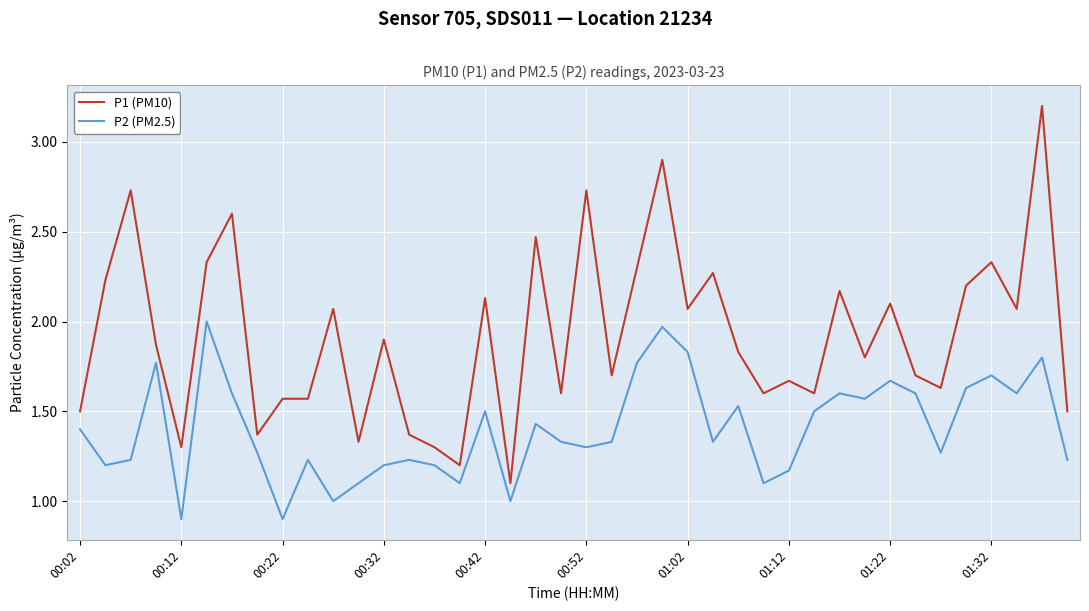

What is the difference between the maximum and minimum values in the P2 (PM2.5) series?

1.1